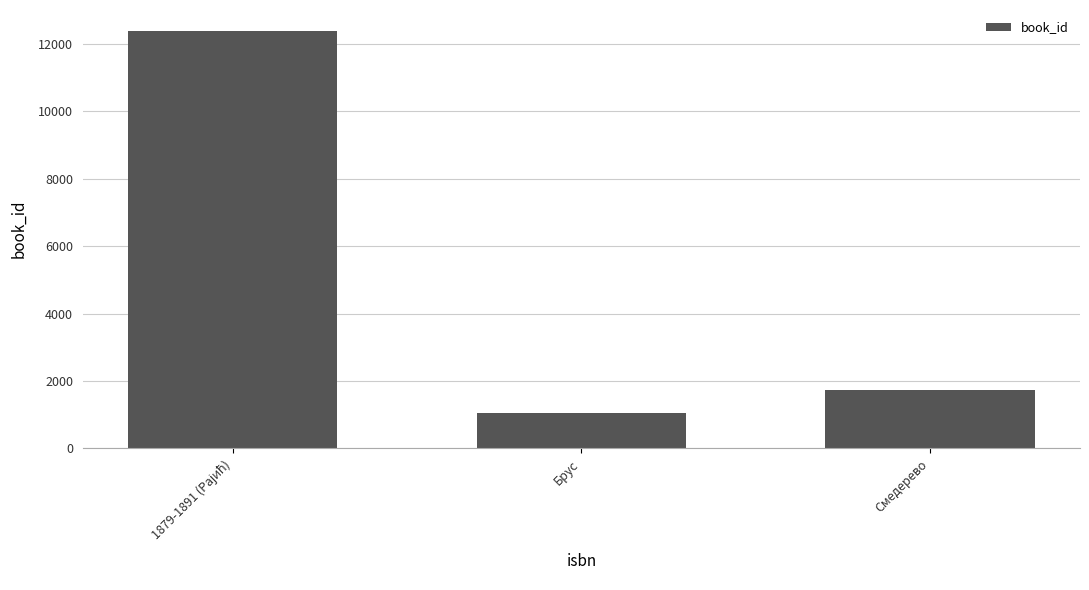

True or false: the data shows 1737 at Смедерево.

True